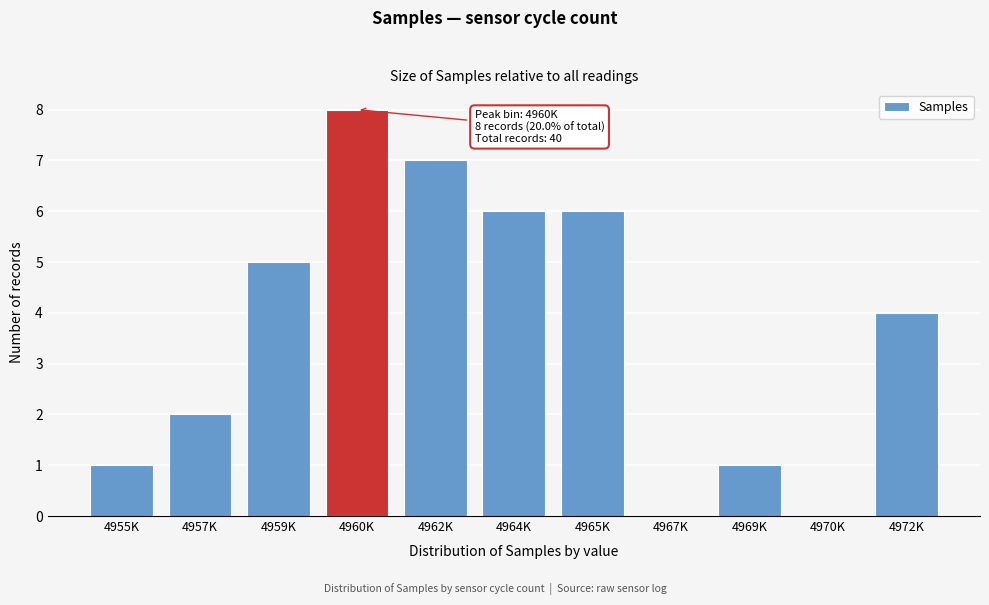

Reading right to left, extract all data points from this chart.

4972K=4	4970K=0	4969K=1	4967K=0	4965K=6	4964K=6	4962K=7	4960K=8	4959K=5	4957K=2	4955K=1